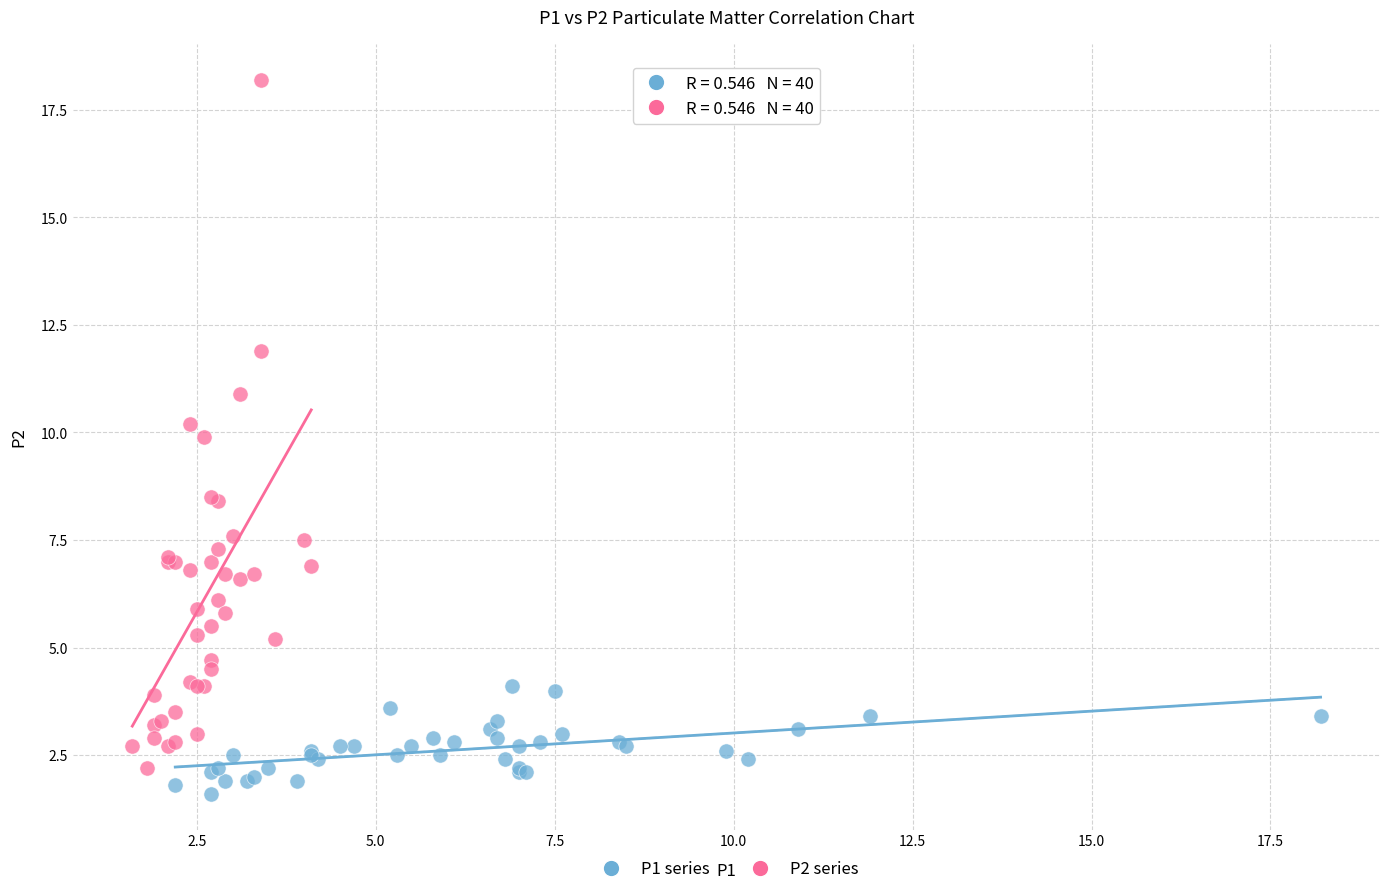

Which series reaches the maximum Y coordinate?

P2 series